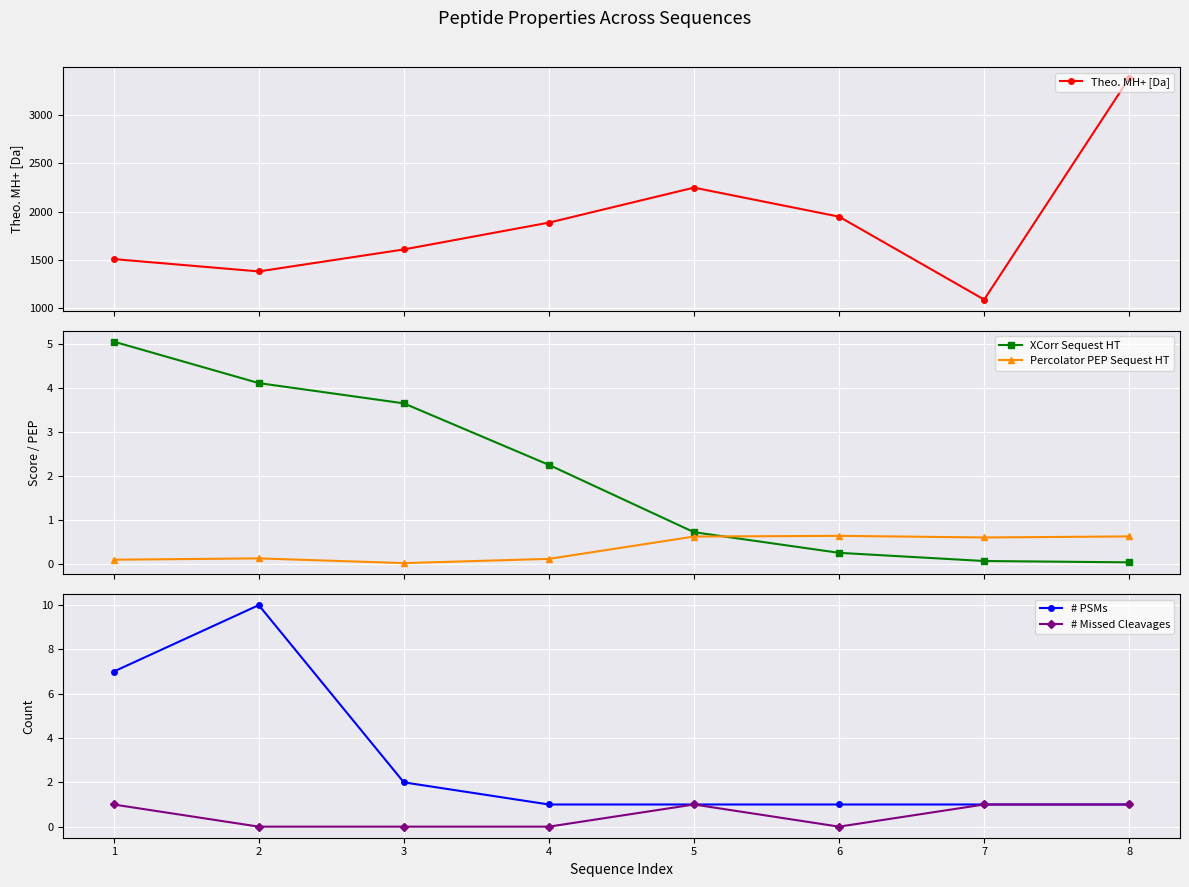

At which category does Percolator PEP Sequest HT reach its first local valley?

3